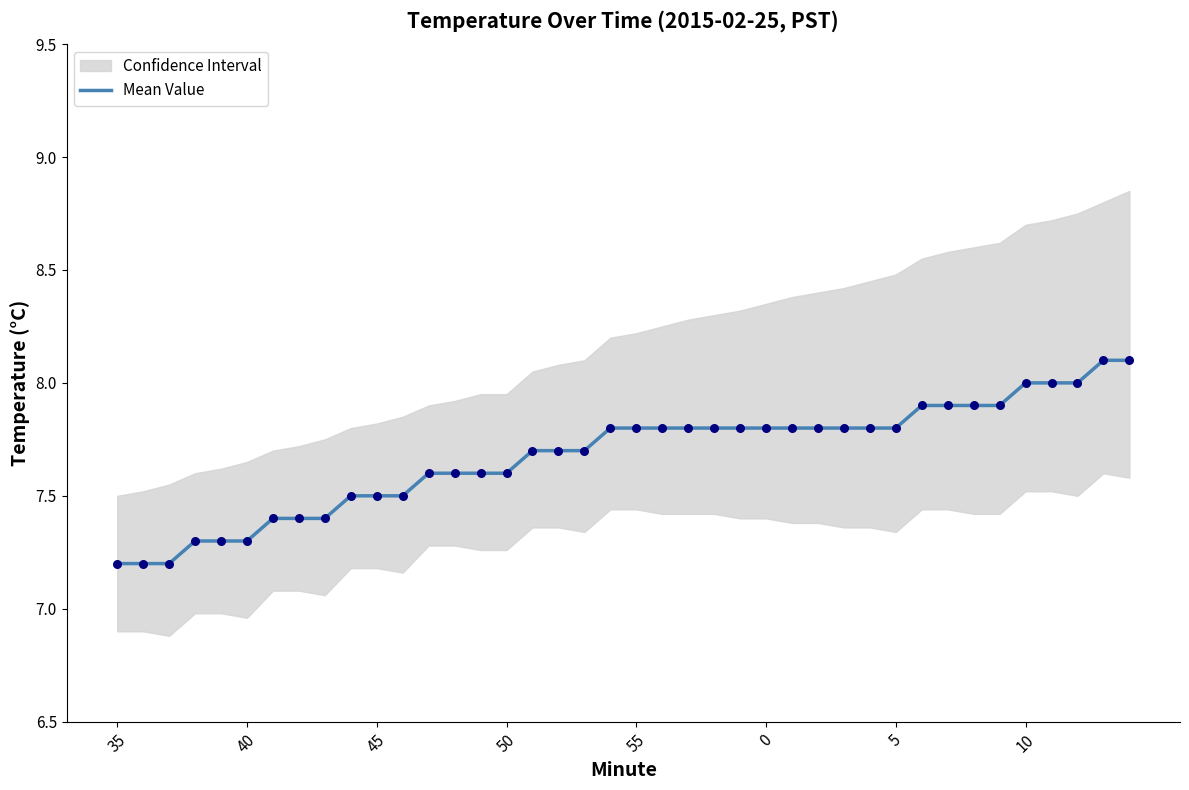

The Mean Value series shows 2.2 at 0. True or false?

False